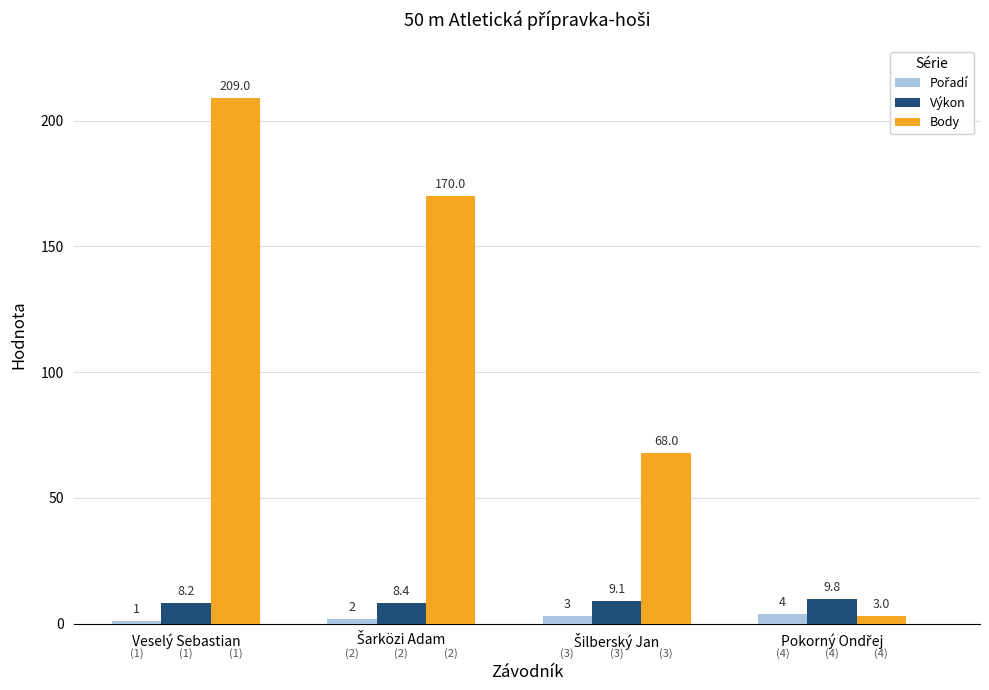

At which category is the sum across all series the highest?

Veselý Sebastian